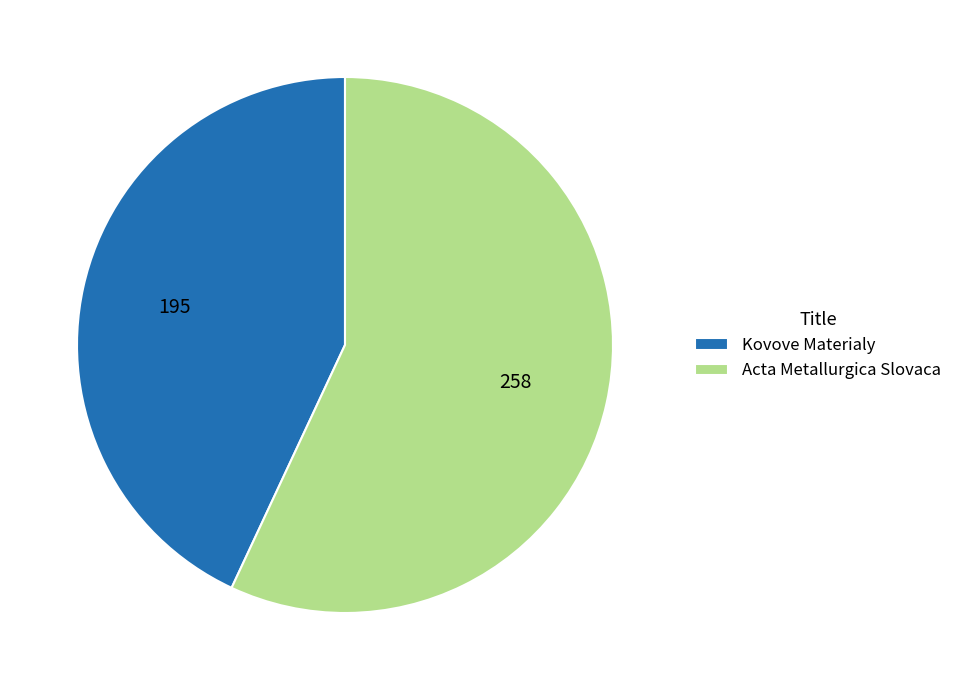

Rank the categories by value from lowest to highest.

Kovove Materialy, Acta Metallurgica Slovaca